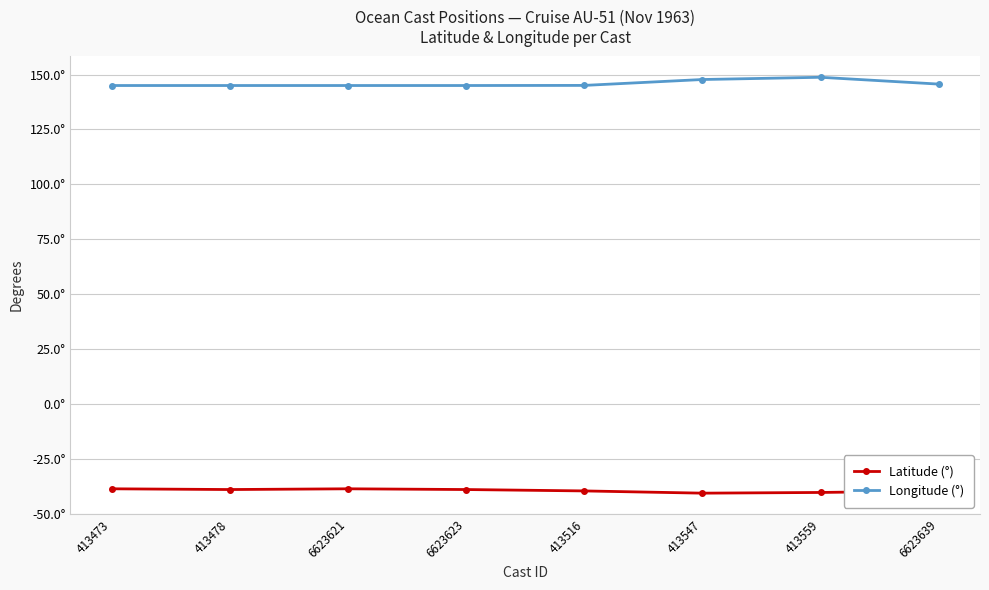

What is the average value of the Latitude (°) series?

-39.4